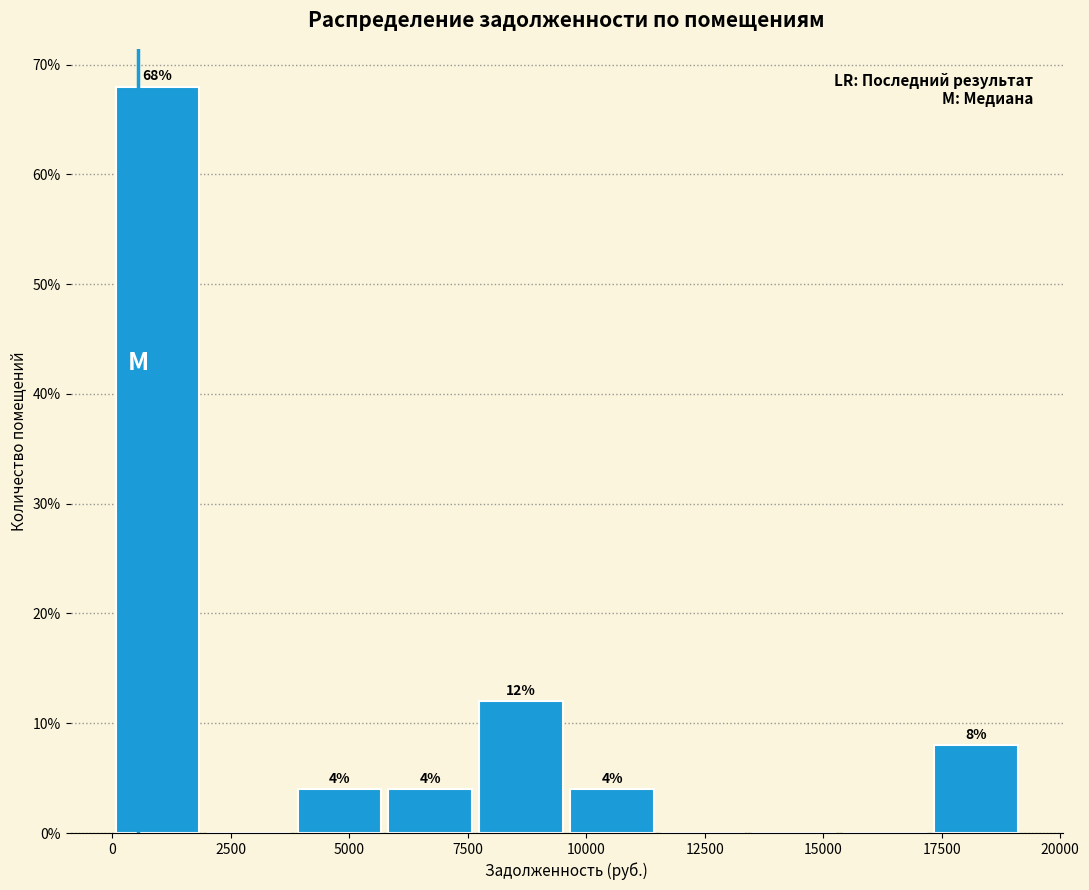

Around what value on the x-axis is the tallest bar? Give the approximate position of its centre, as read against the axis.

1000